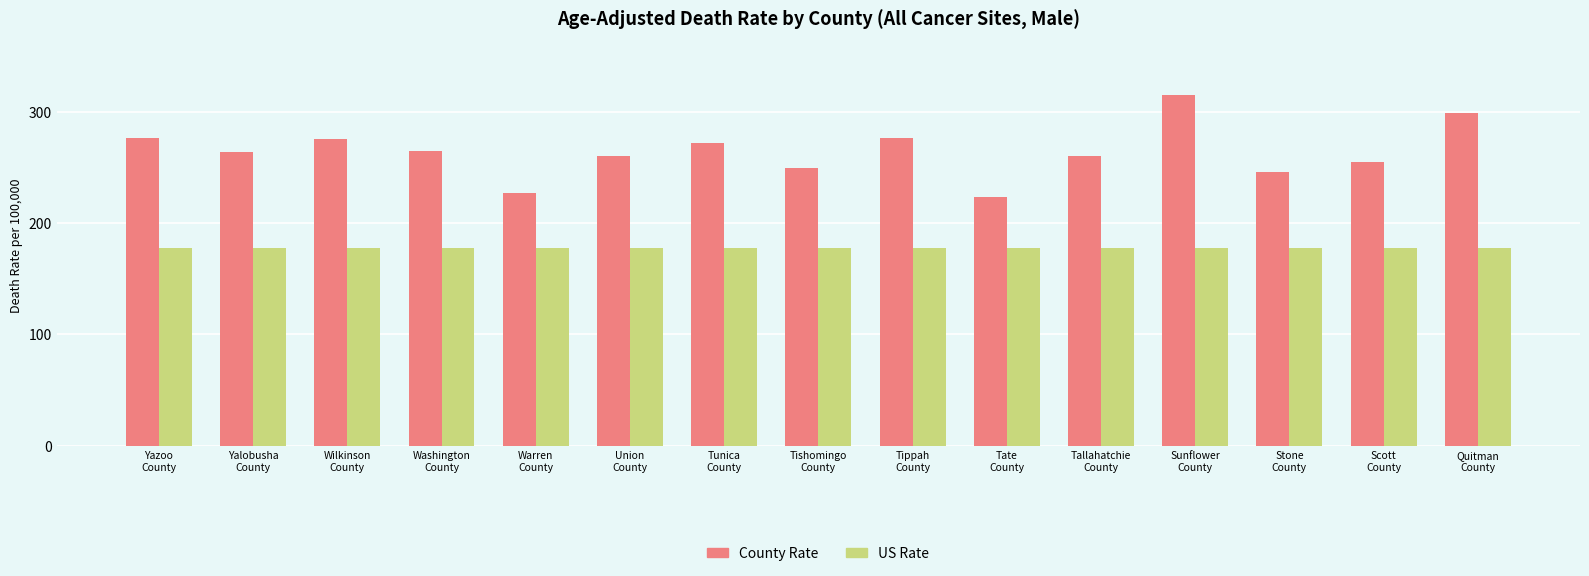

Rank the series by their average value, from lowest to highest.

US Rate, County Rate